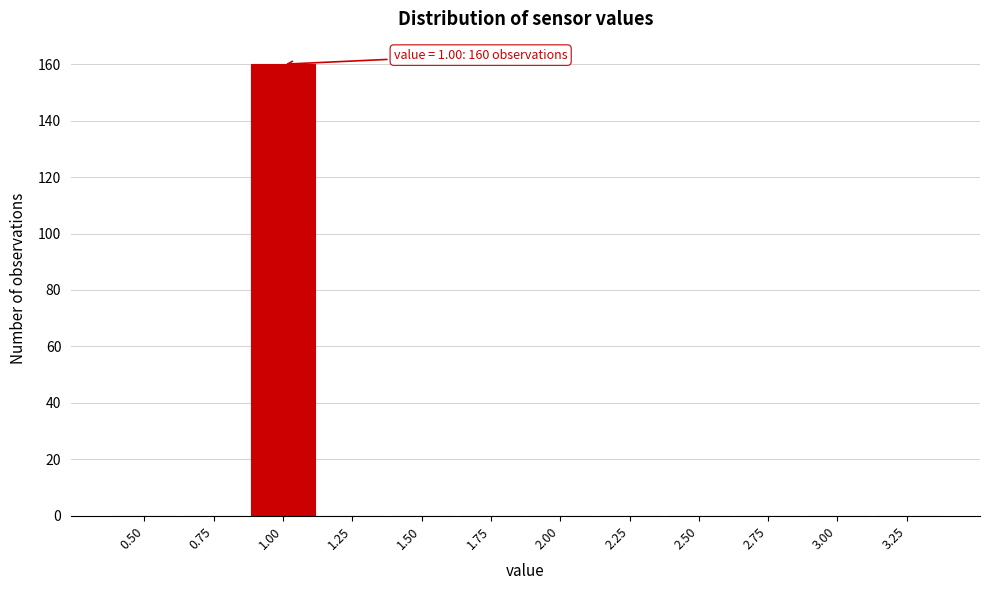

Reading left to right, extract all data points from this chart.

0.50=0	0.75=0	1.00=160	1.25=0	1.50=0	1.75=0	2.00=0	2.25=0	2.50=0	2.75=0	3.00=0	3.25=0